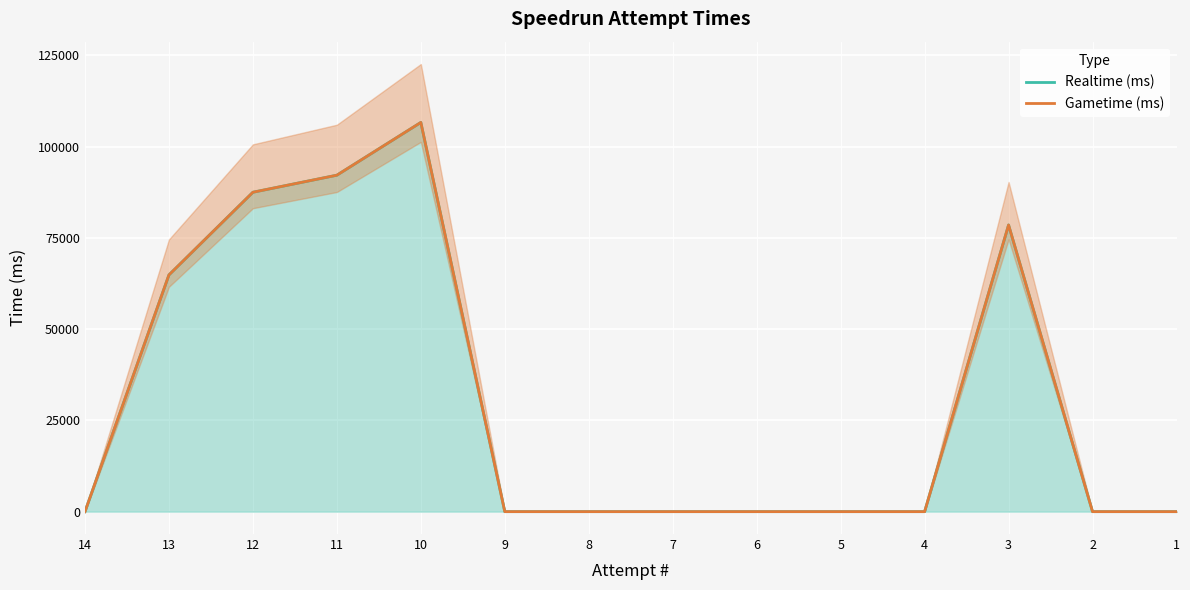

Read the Realtime (ms) value at 10.

106600